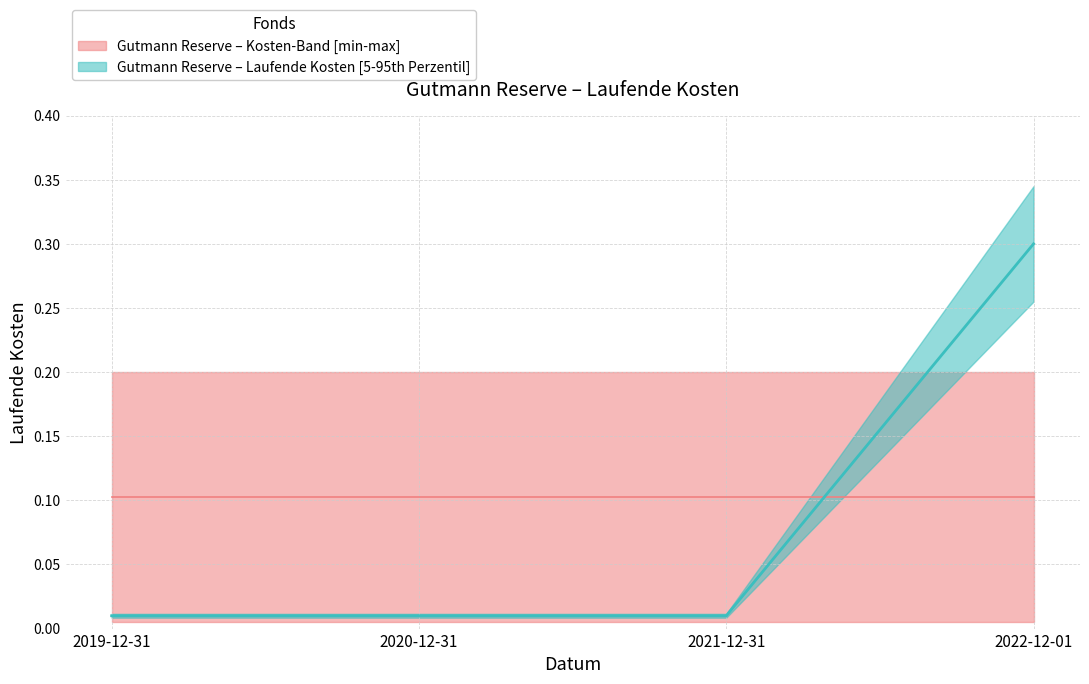

True or false: the data shows 0.0 at 2019-12-31.

False